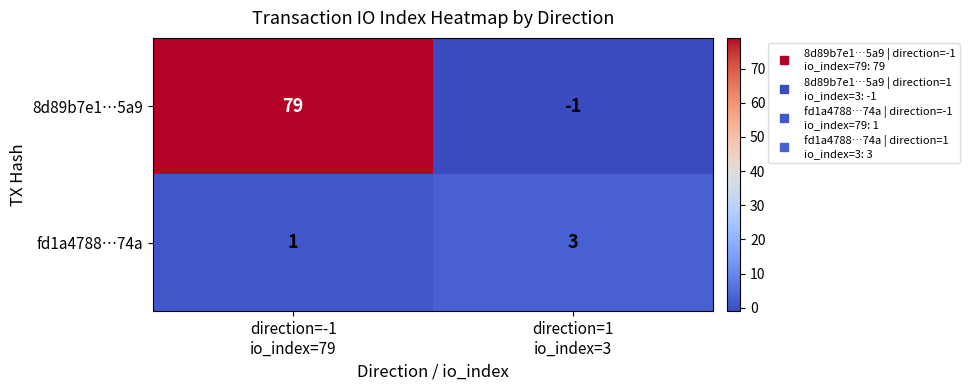

Rank the series at direction=1
io_index=3 from highest to lowest value.

fd1a4788…74a, 8d89b7e1…5a9